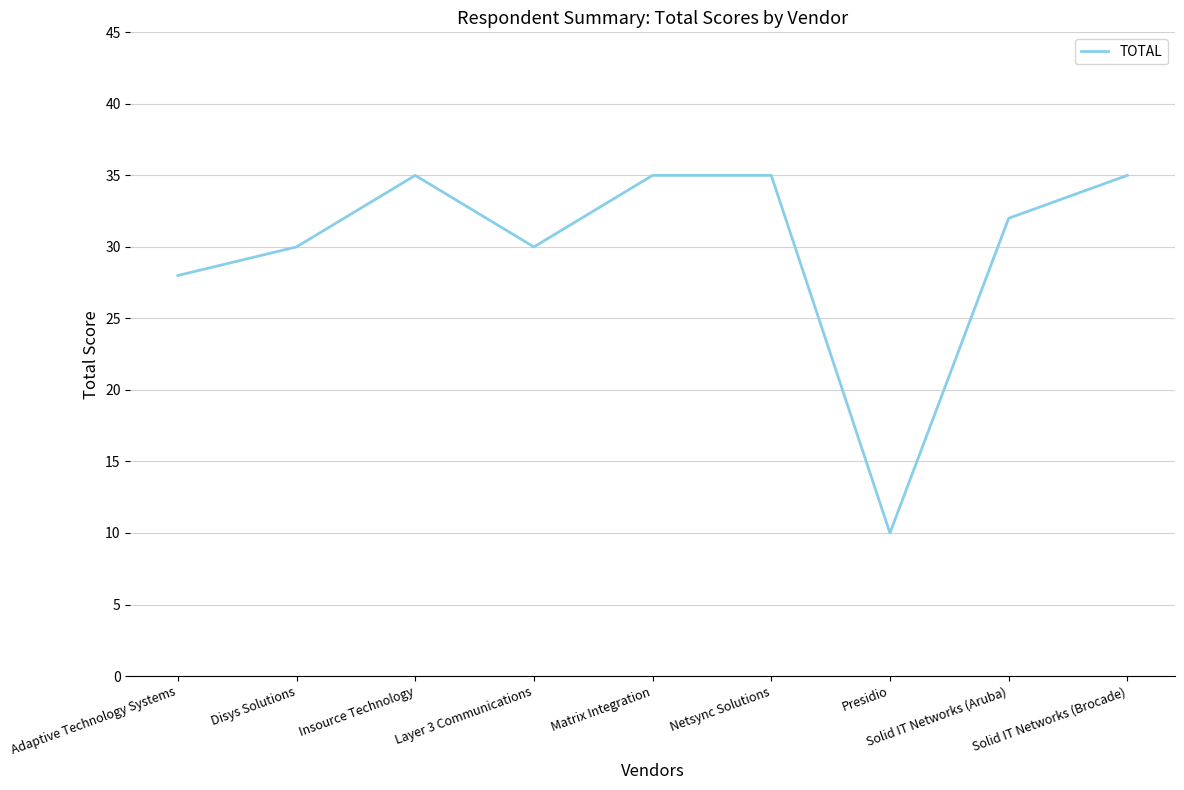

What is the approximate value at Netsync Solutions?

35